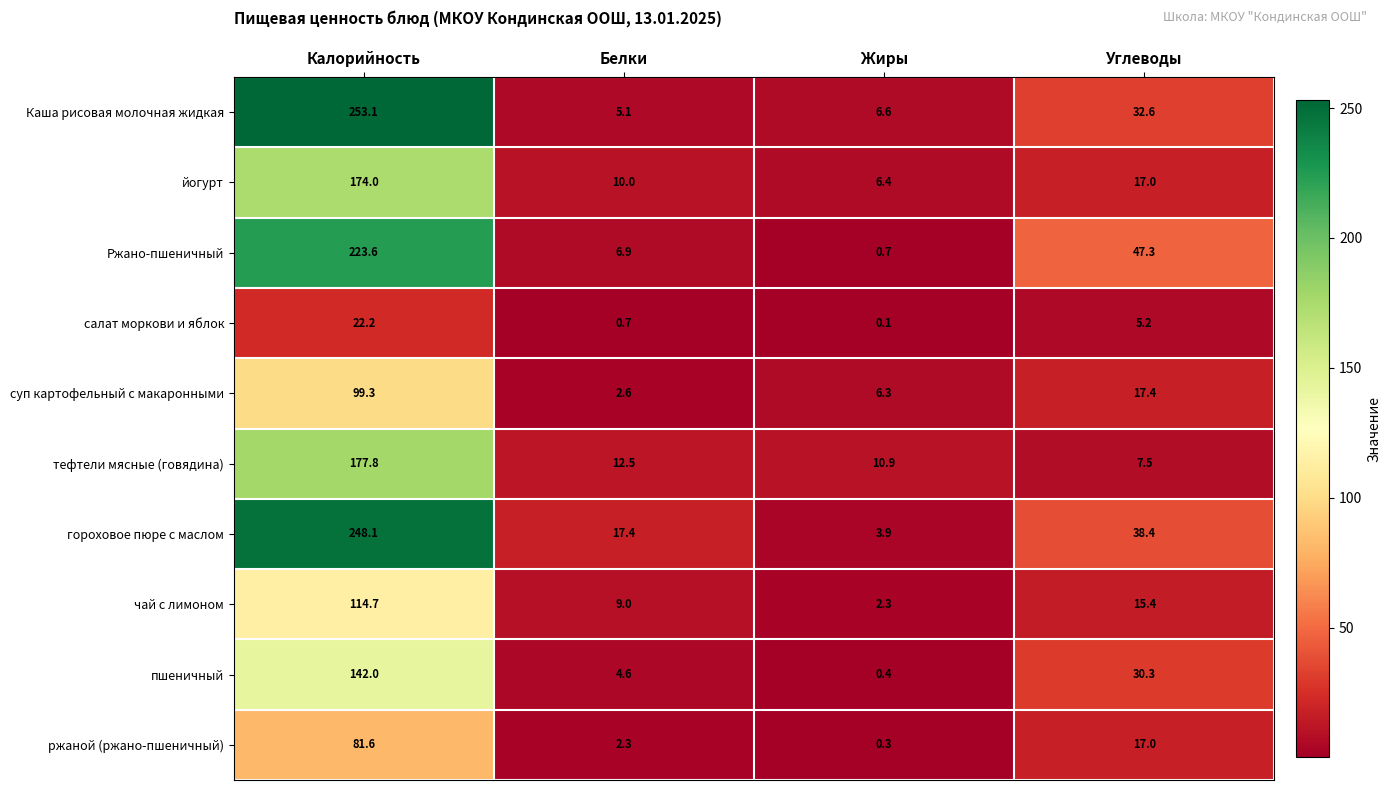

What is the sum of all ржаной (ржано-пшеничный) values?

101.2